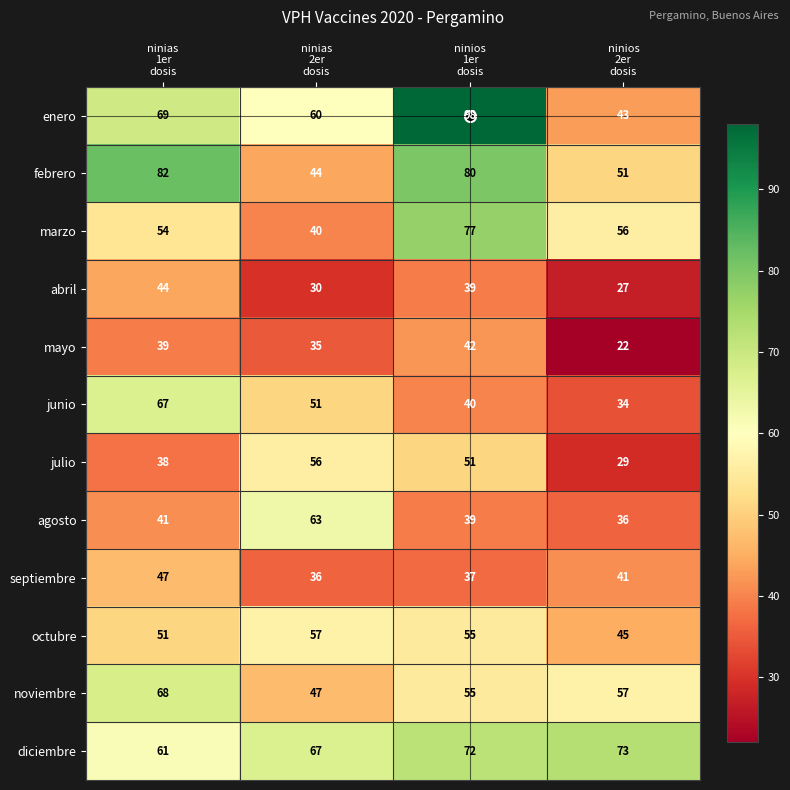

How many julio values are between 38 and 56?

3